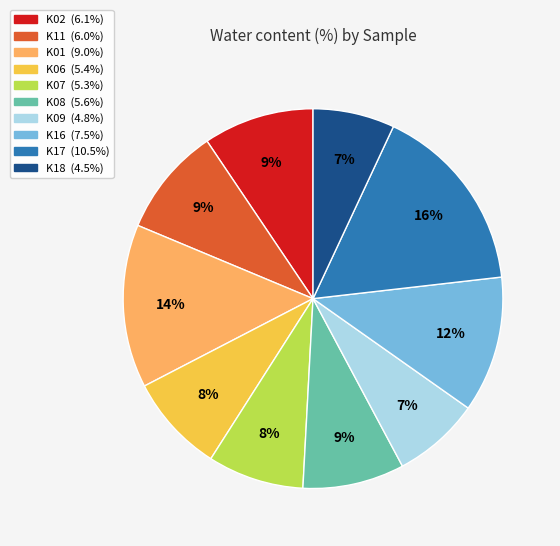

Between K17 and K16, which is larger?

K17